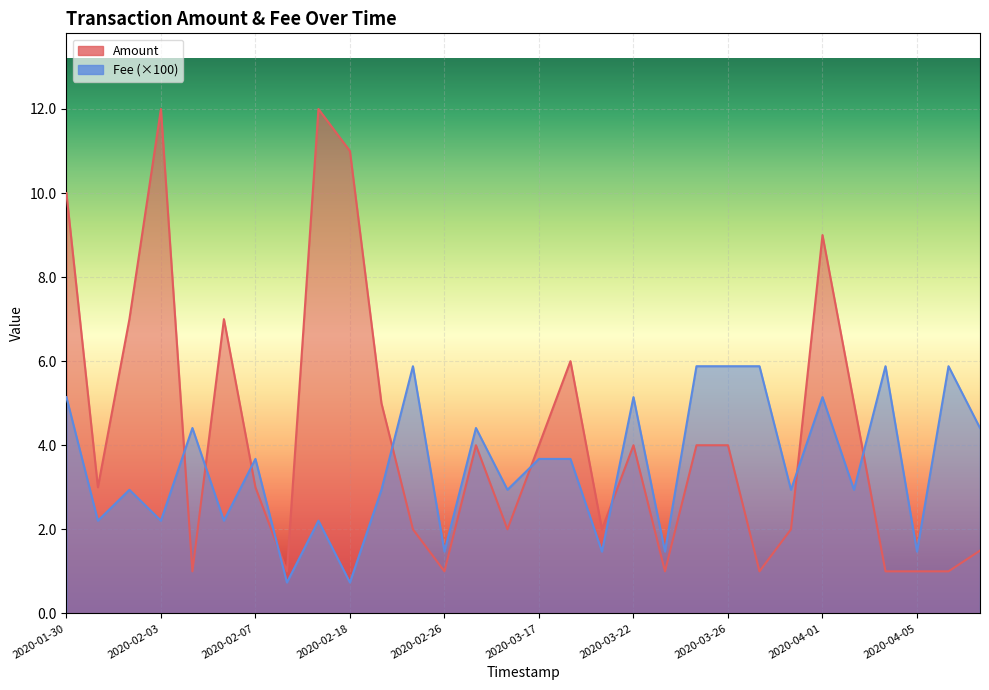

At 2020-03-22, list the series in order from smallest to largest.

Amount, Fee